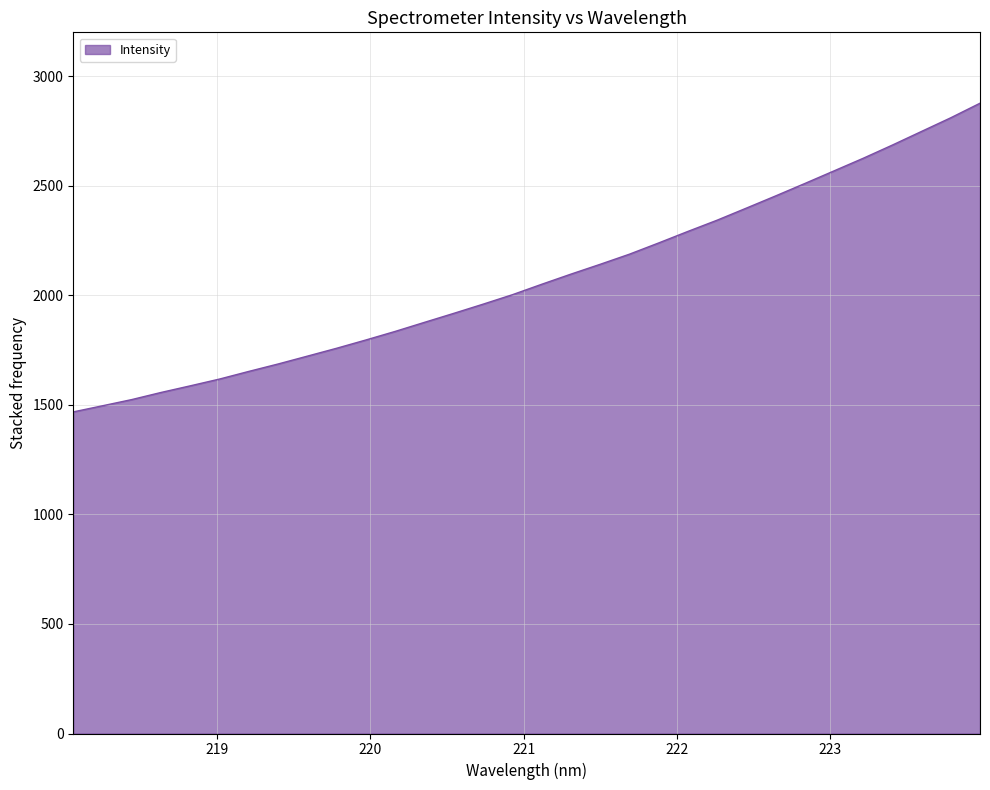

What is the difference between the second highest and second lowest values?

1314.4